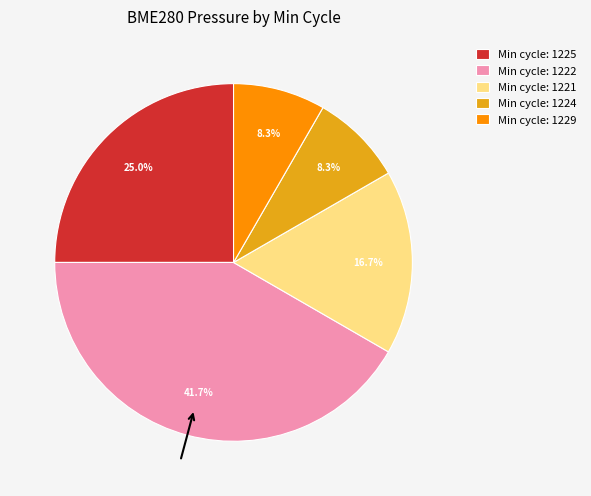

Which has a higher value, Min cycle: 1222 or Min cycle: 1221?

Min cycle: 1222